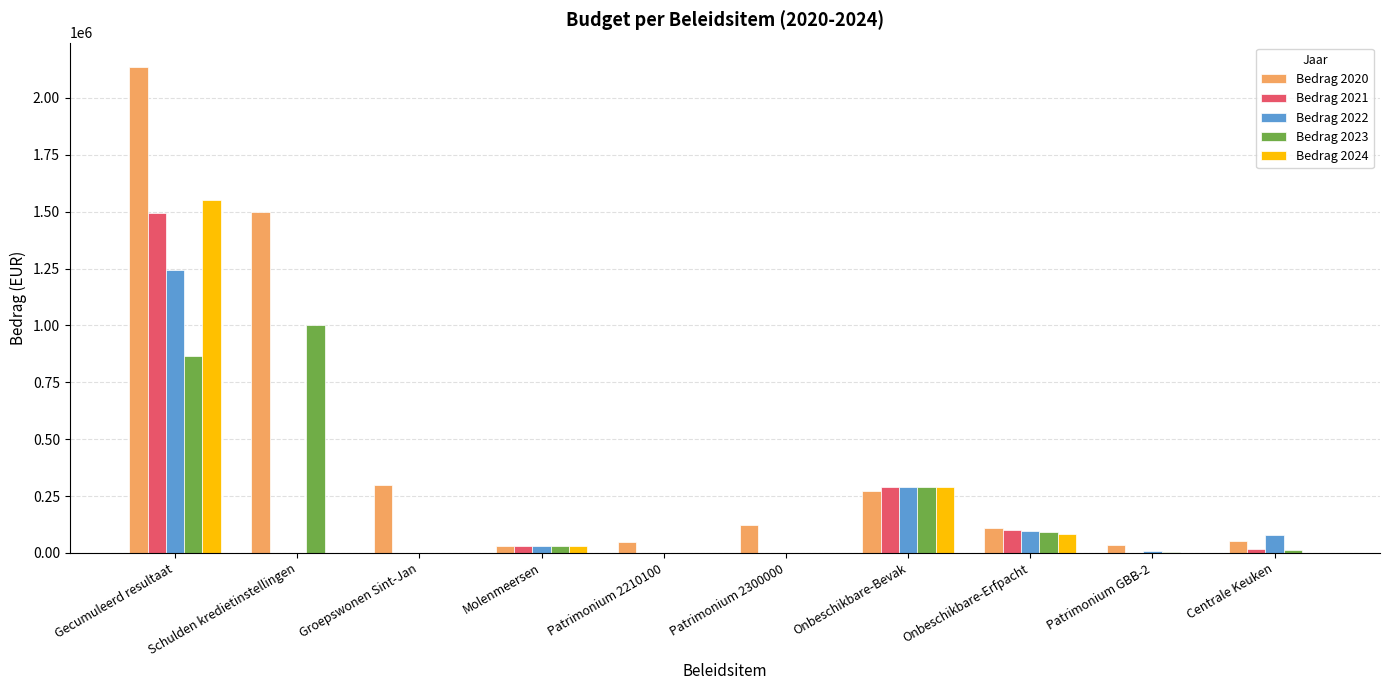

Which category has the highest value across all series?

Gecumuleerd resultaat